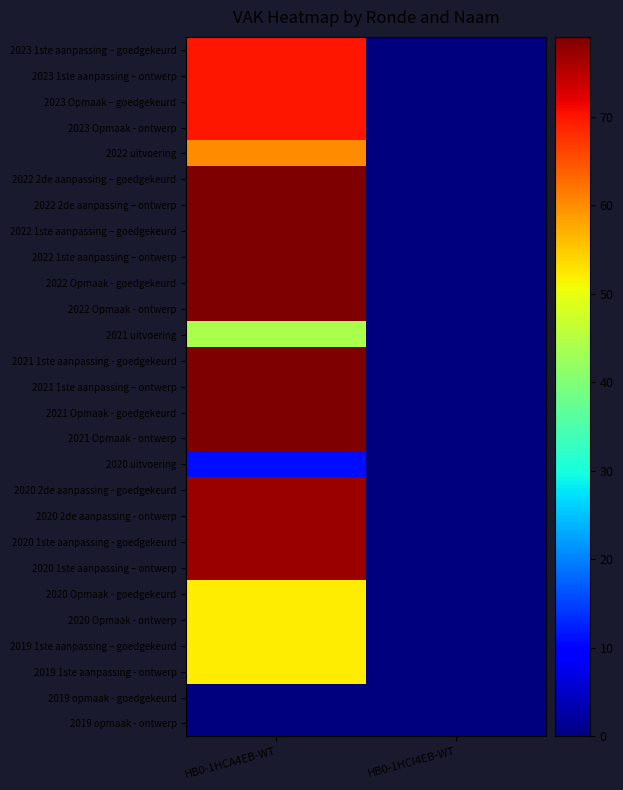

How many data points does each series have?

2